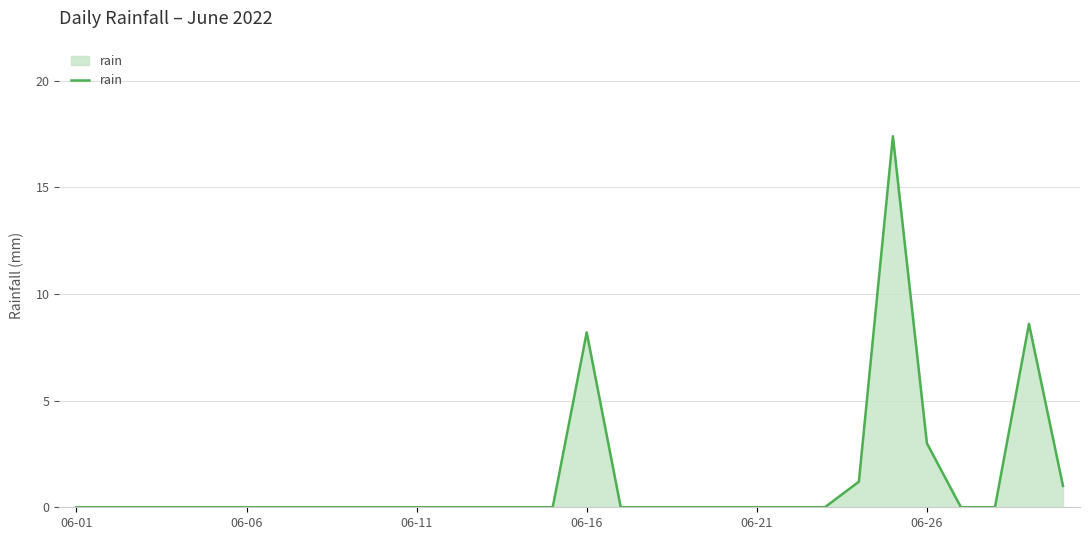

What is the difference between the maximum and minimum values?

17.4